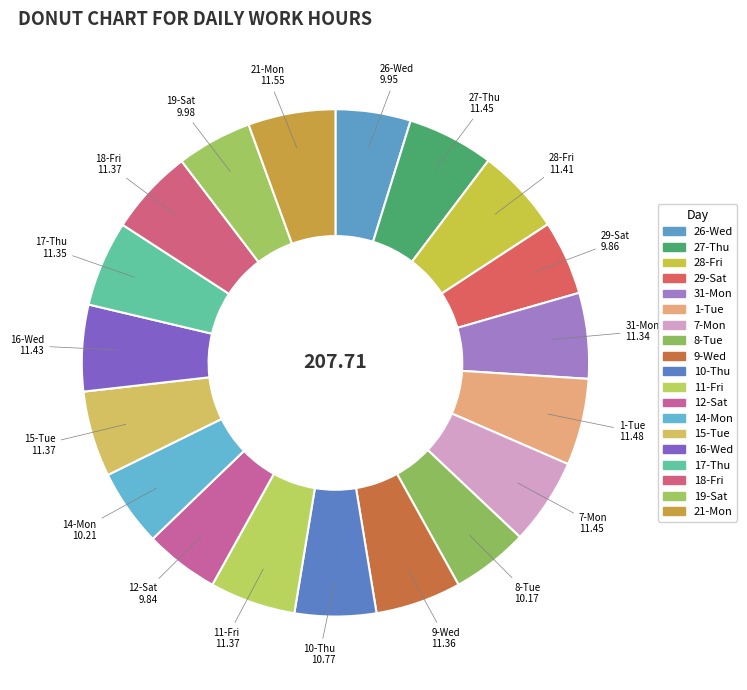

Combined, do 8-Tue and 14-Mon account for over 50%?

No